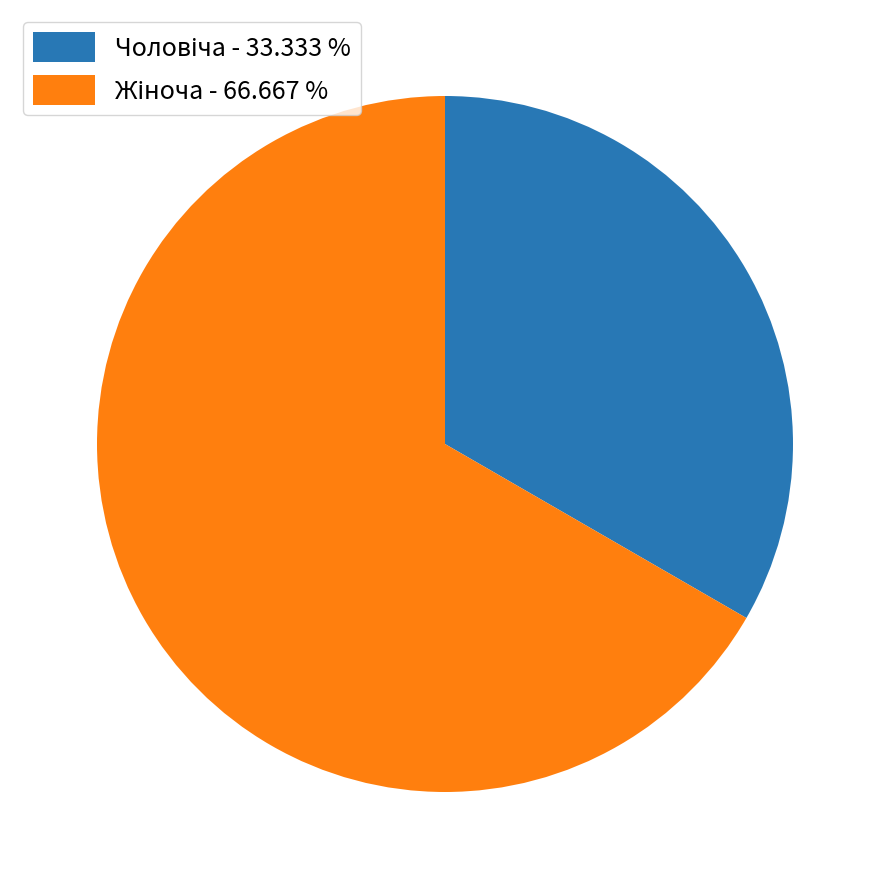

How many slices are in this pie chart?

2